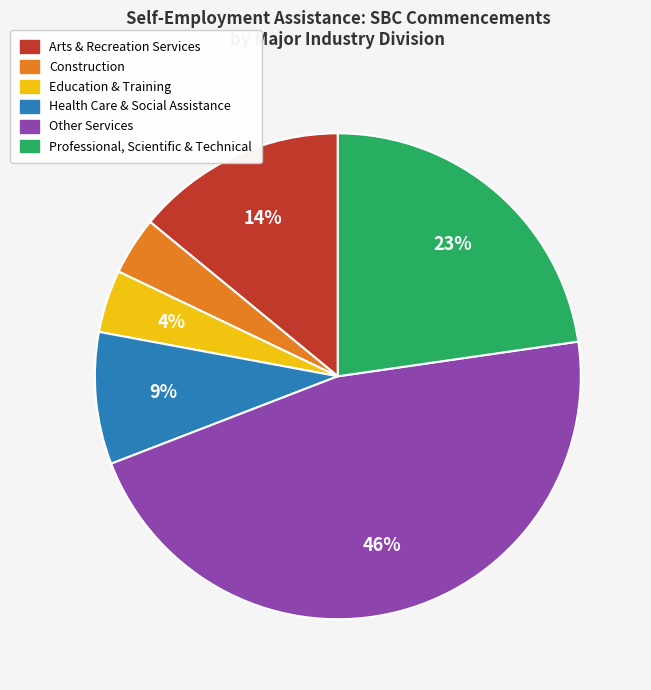

How many slices are in this pie chart?

6